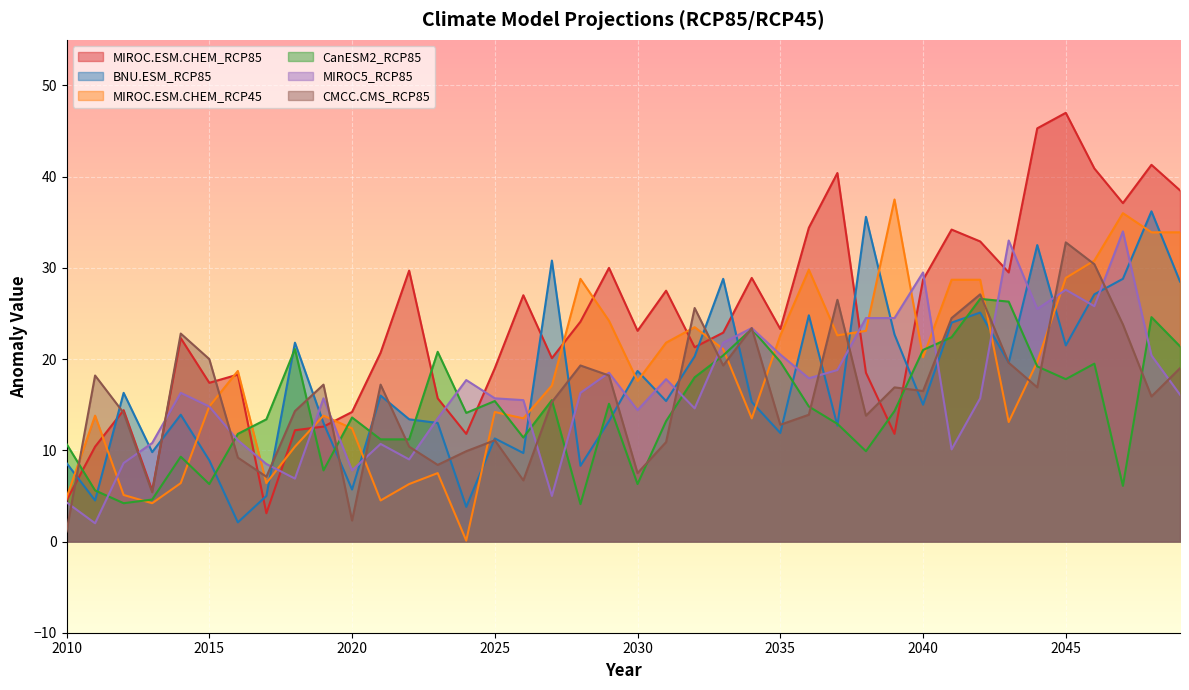

At how many categories does at least one series exceed 38?

6